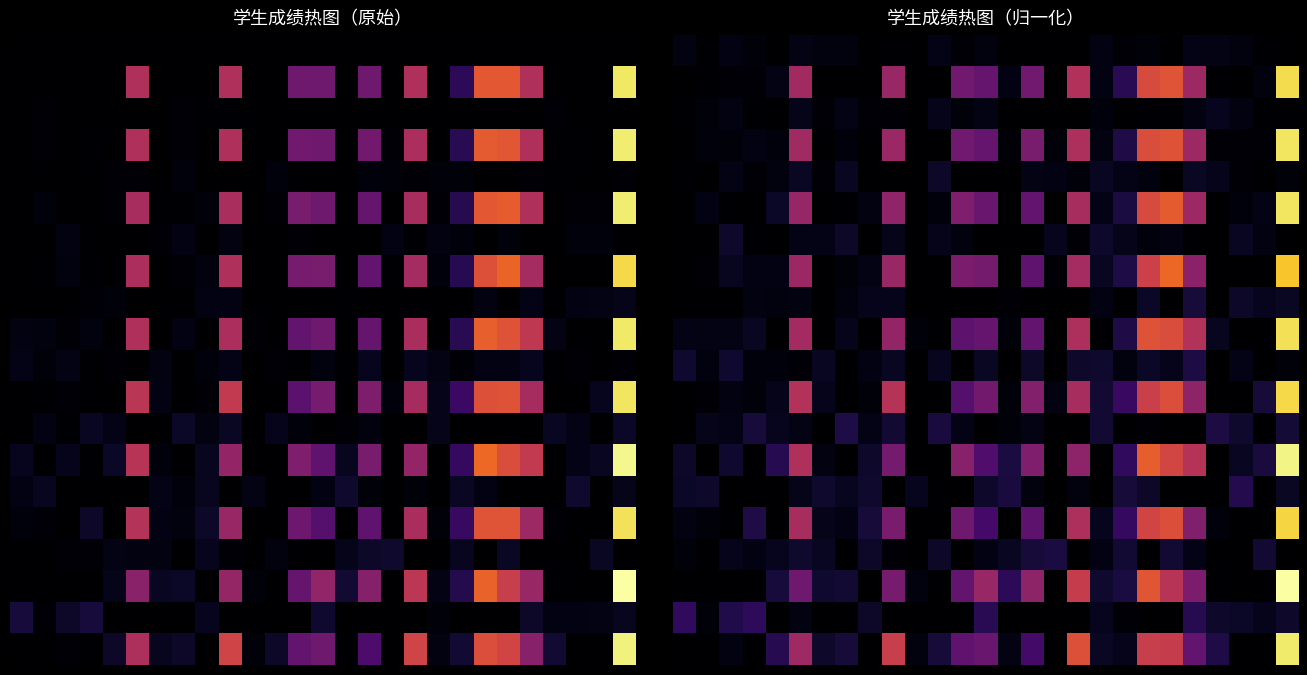

What is the spread (max minus min) of values at 5?

3.1